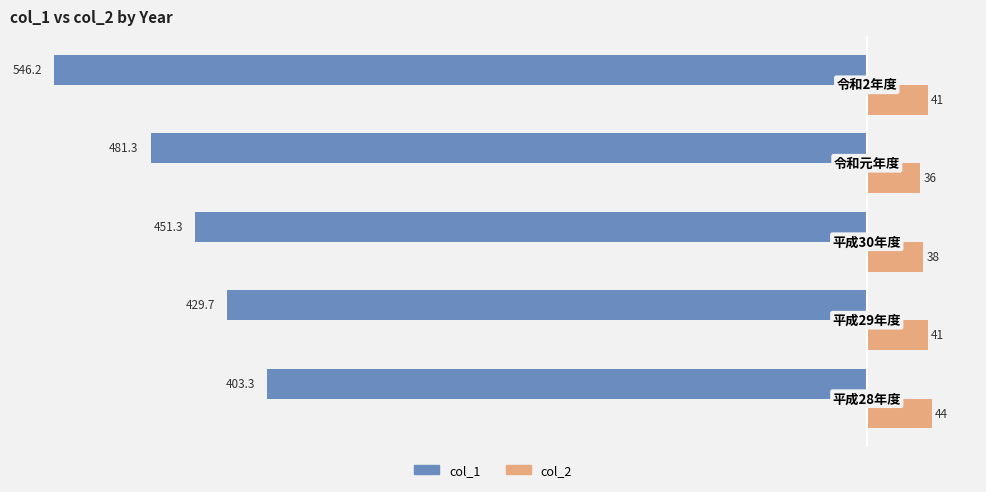

Which series has the largest range (max minus min)?

col_1